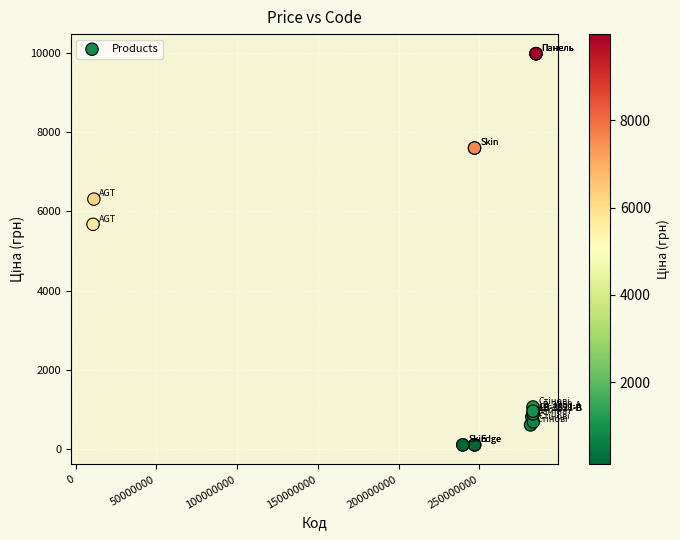

What Y value in the scatter plot is closest to 5044?

5673.8